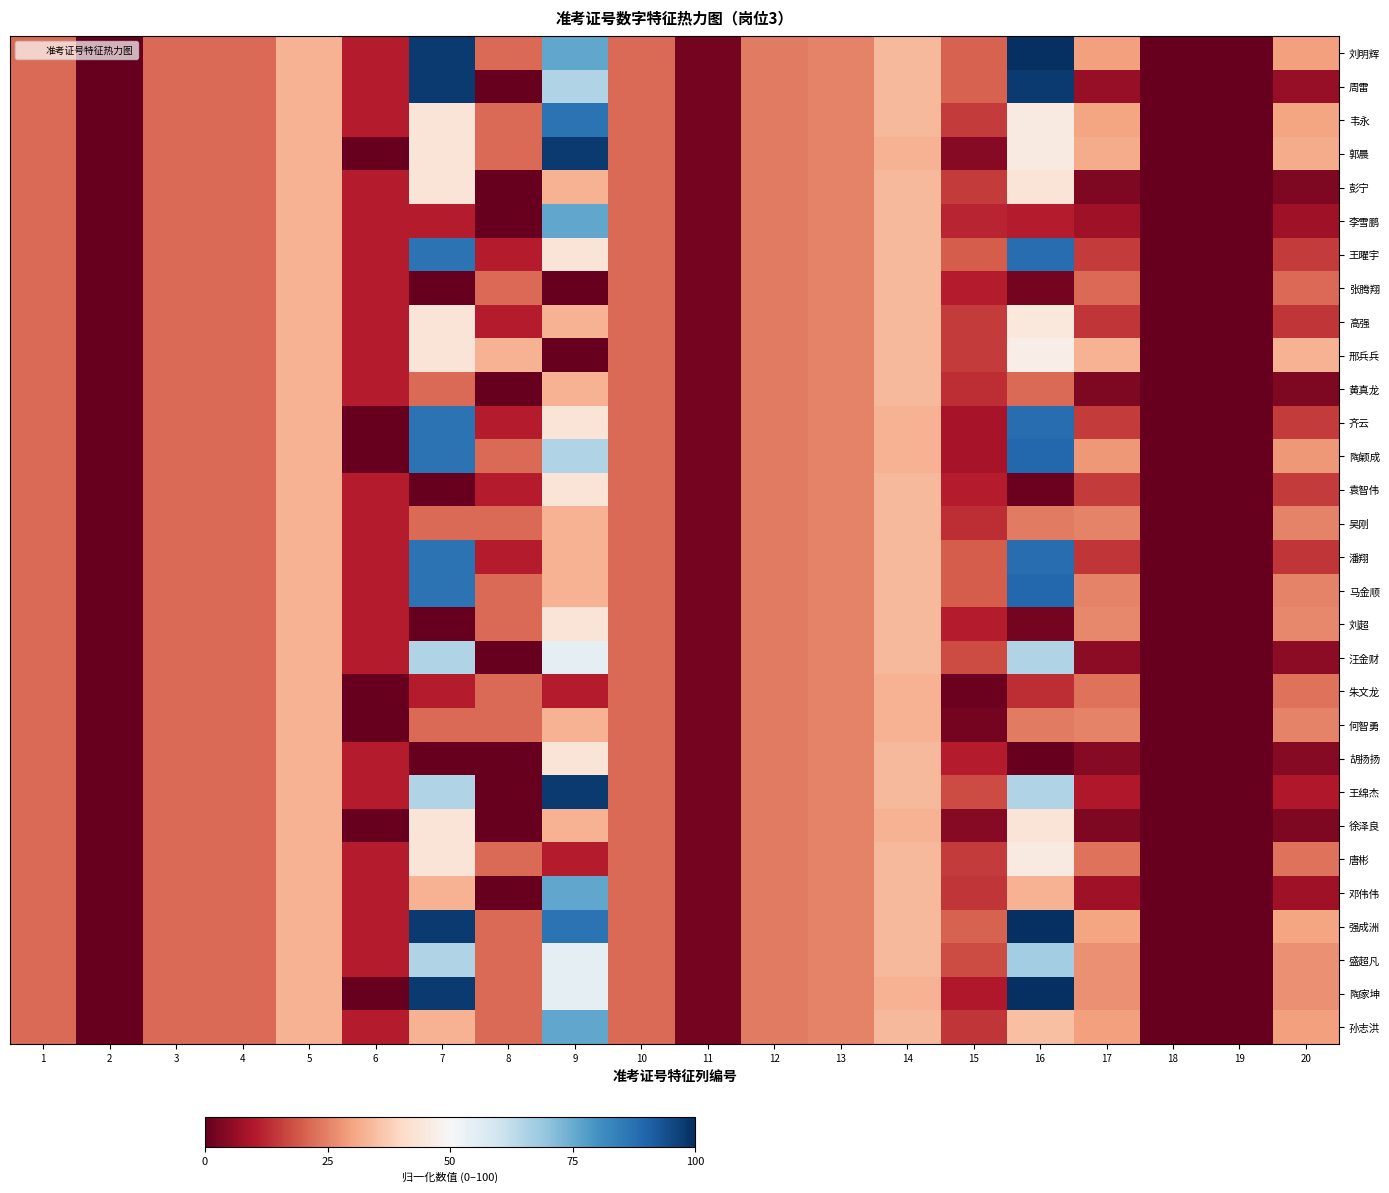

What is the maximum value shown in the chart?

100.0